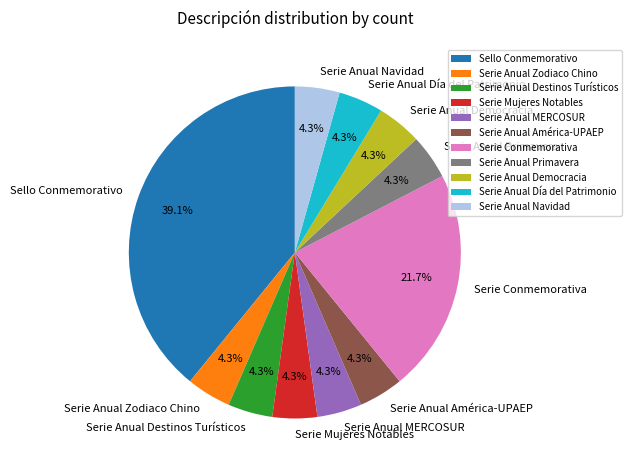

How much of the chart is everything except Serie Anual Democracia?

95.7%